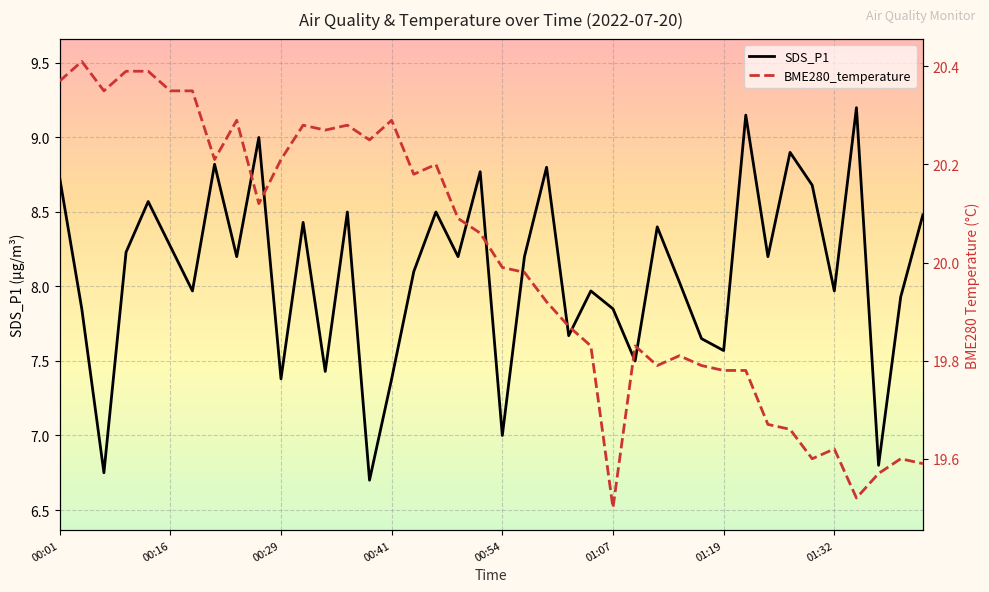

Is it true that SDS_P1 equals 8.2 at 32?

True